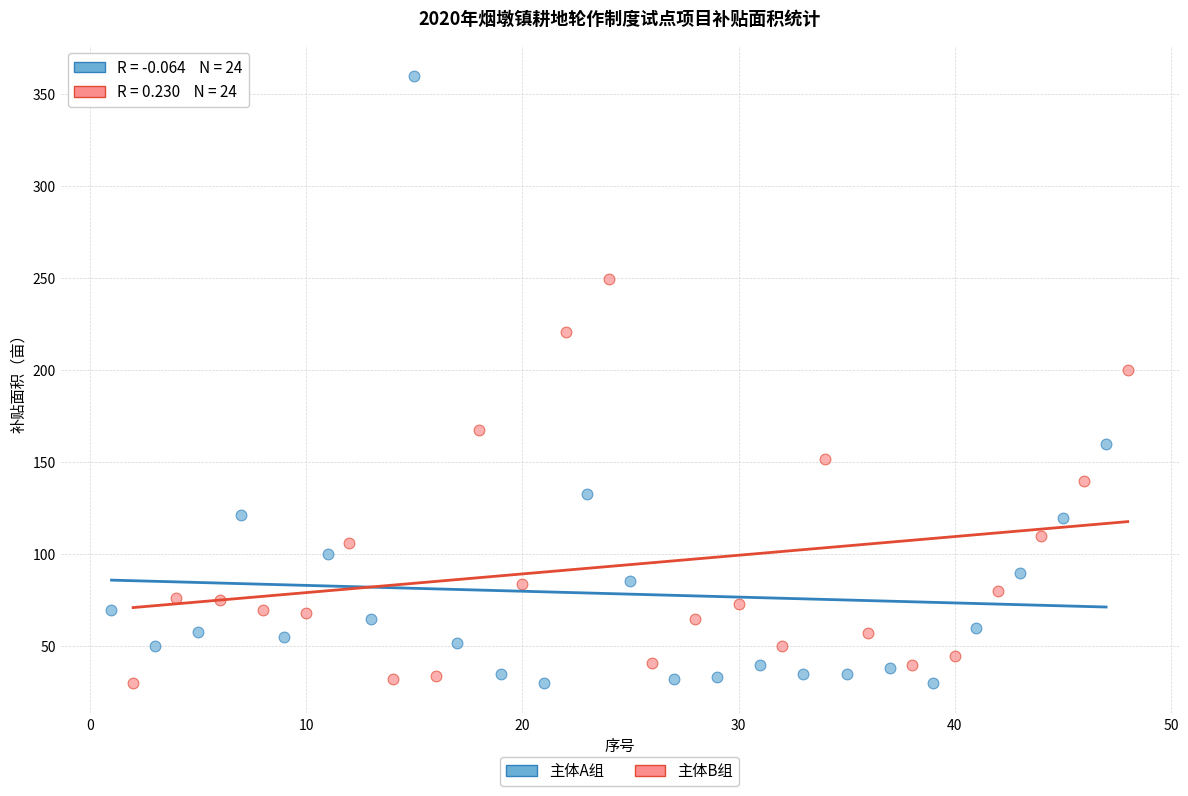

Which series has the largest Y range (max minus min)?

主体A组